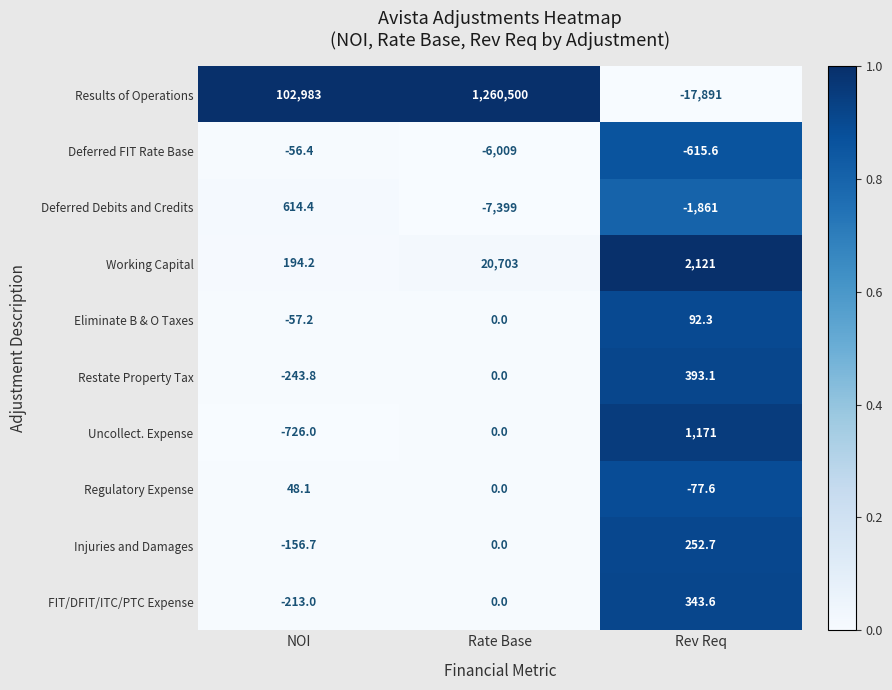

At which label does Deferred Debits and Credits first exceed -1861?

NOI